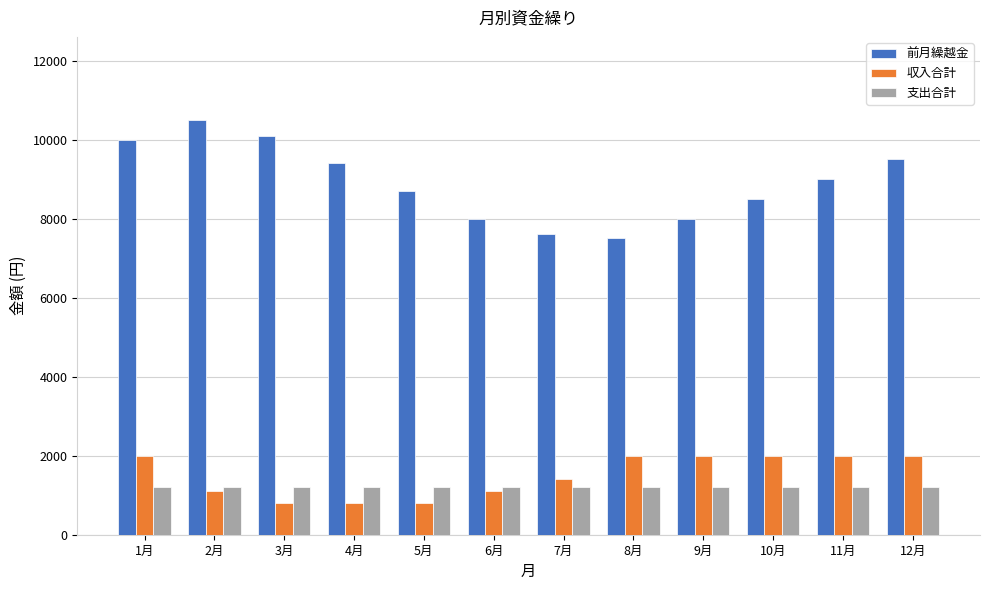

Rank the series by their maximum value, from lowest to highest.

支出合計, 収入合計, 前月繰越金